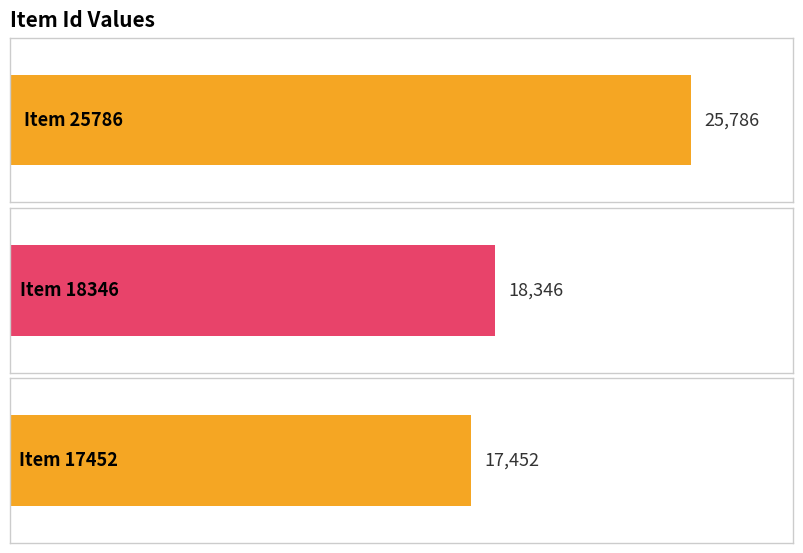

What is the sum of the values at Item 18346 and Item 25786?

44132